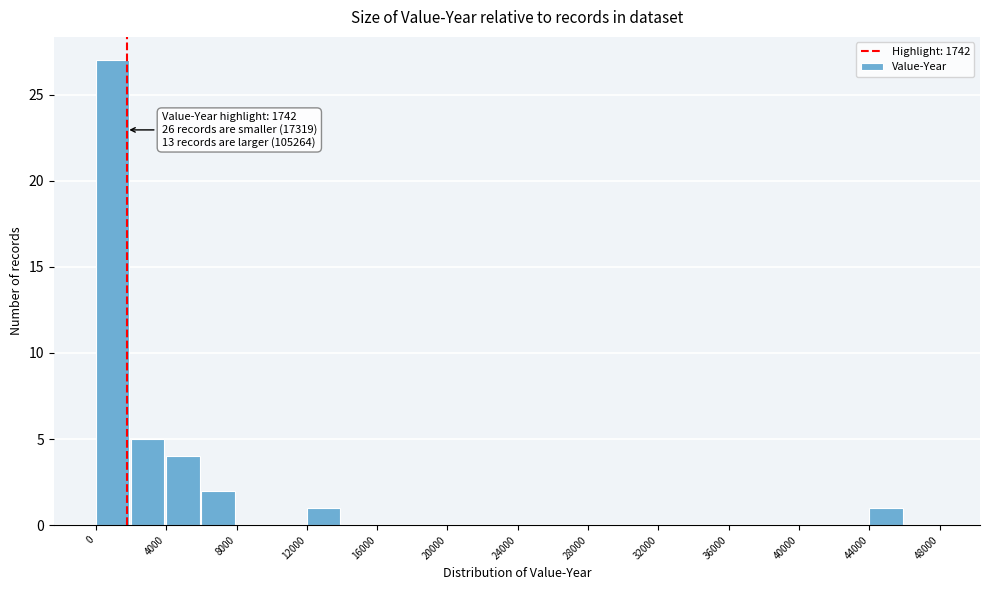

Which range on the x-axis has the tallest bar?

0 to 2000